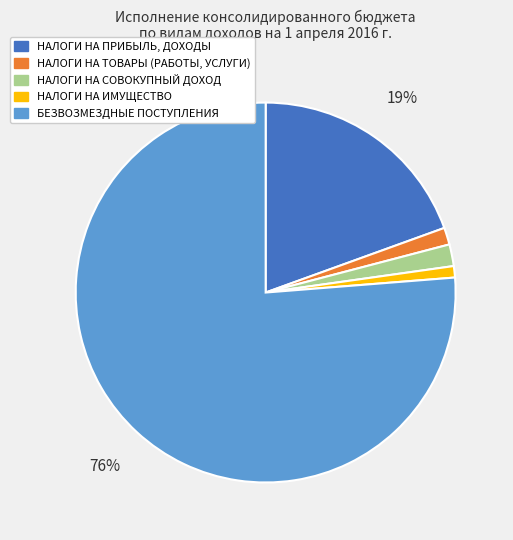

Do НАЛОГИ НА ТОВАРЫ (РАБОТЫ, УСЛУГИ) and НАЛОГИ НА ПРИБЫЛЬ, ДОХОДЫ together represent more than half of the pie?

No